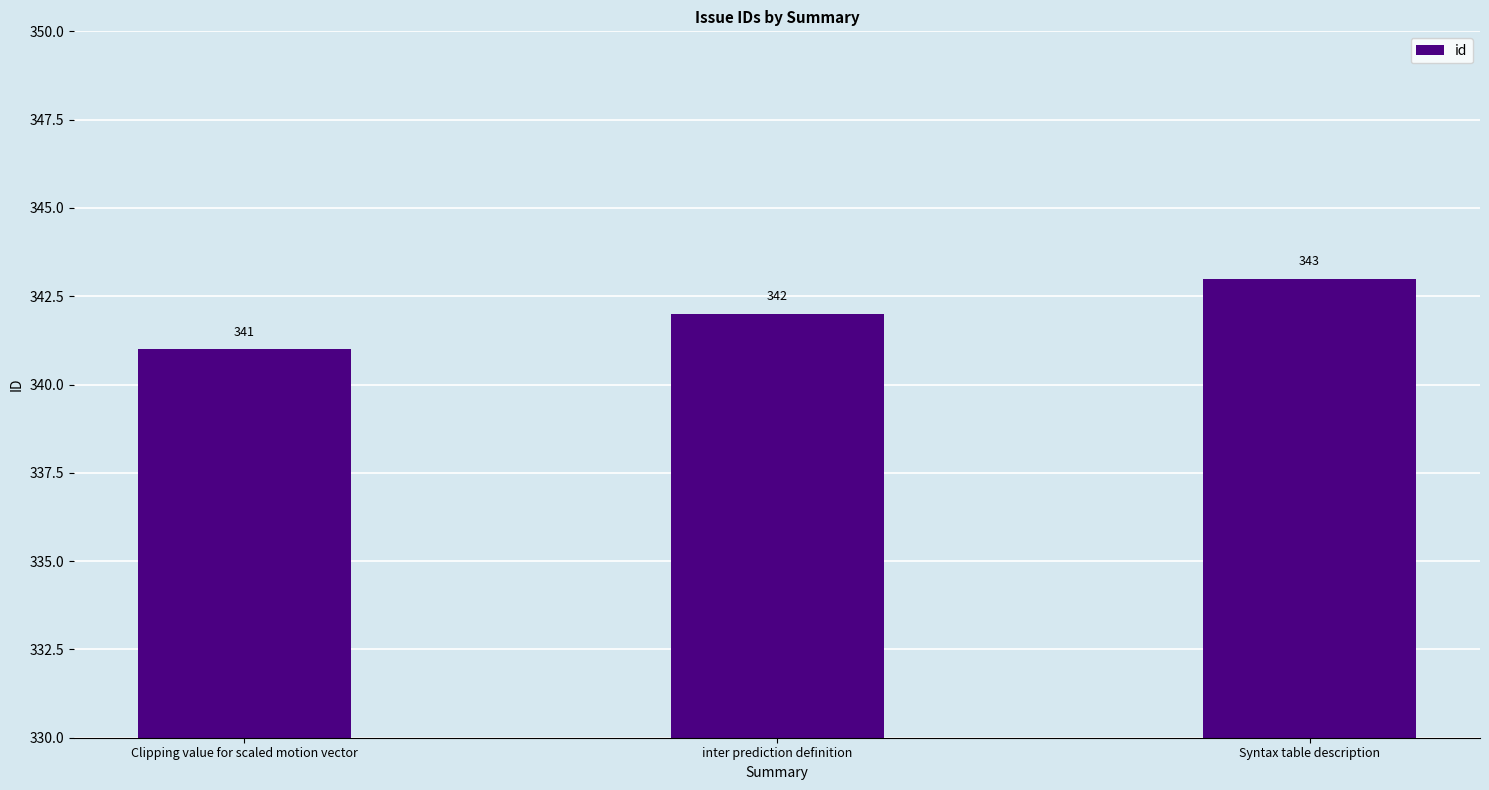

The value at inter prediction definition is 342. True or false?

True